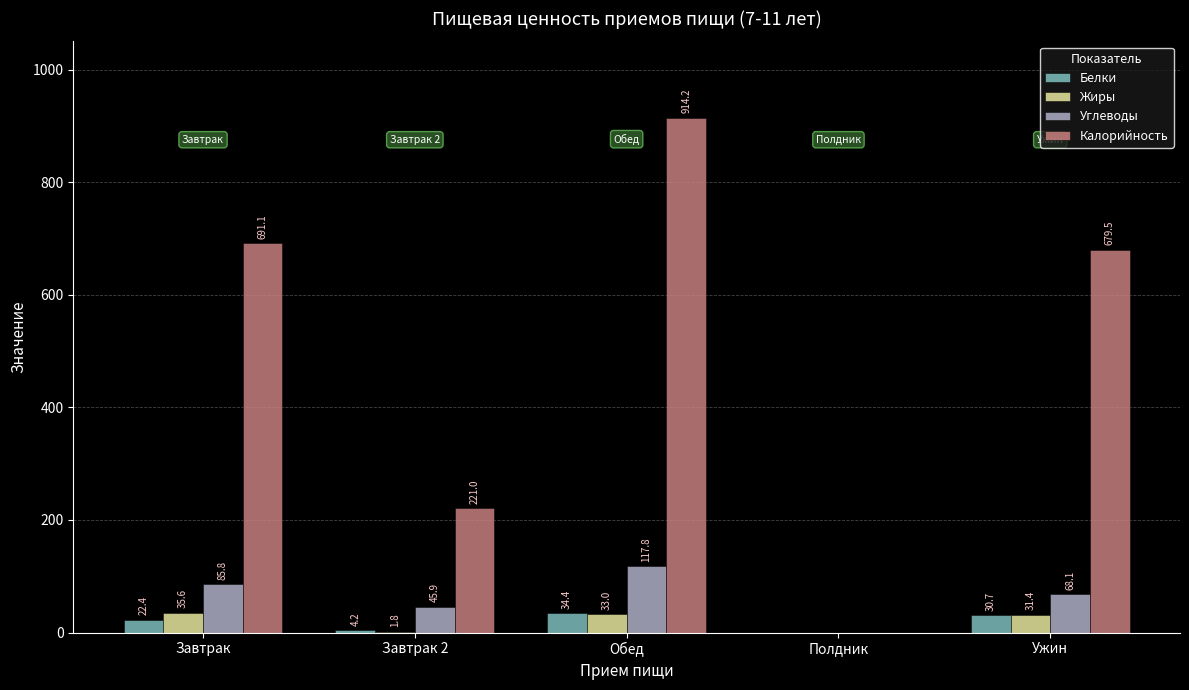

Which series has the largest total across all categories?

Калорийность